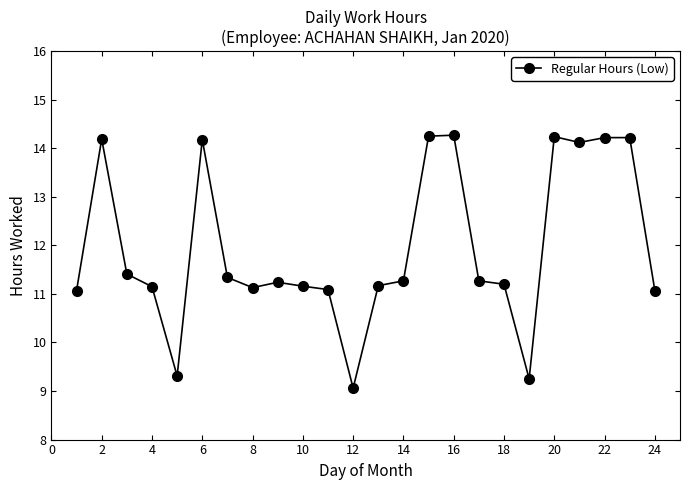

What is the difference between the second highest and minimum values?

5.2